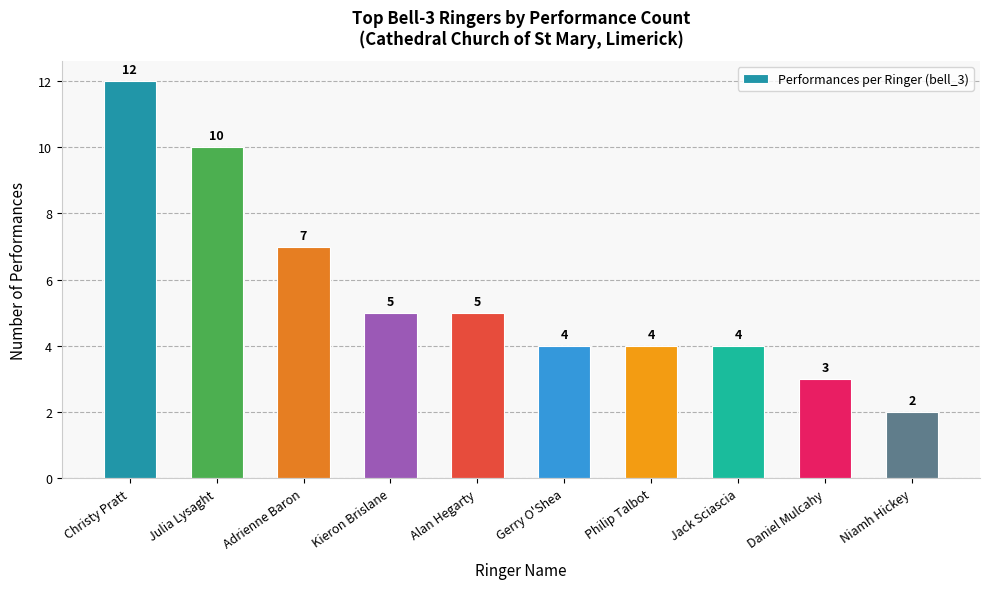

How many values are between 4 and 7?

6